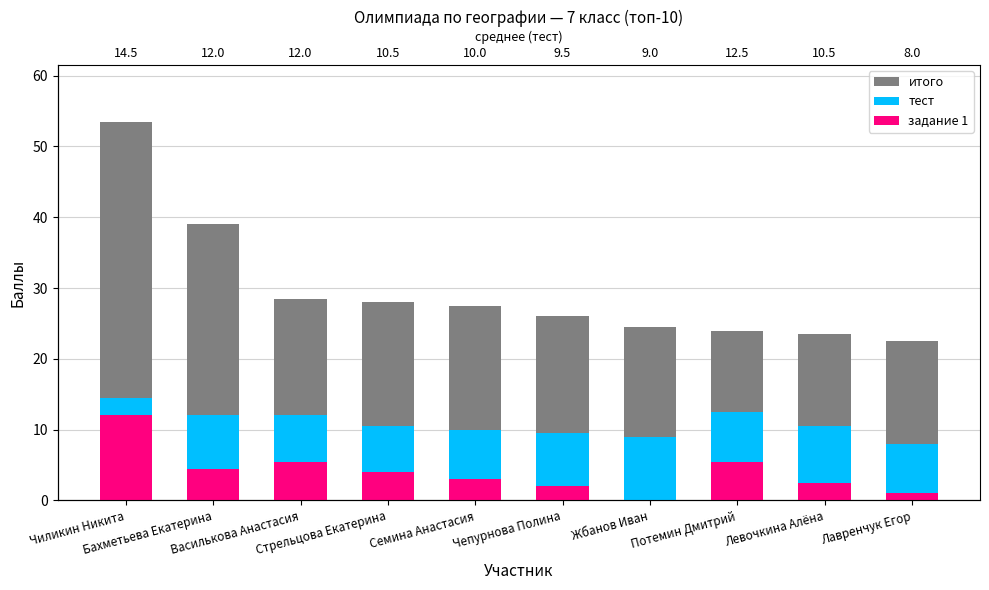

At which label does итого reach its peak?

Чиликин Никита